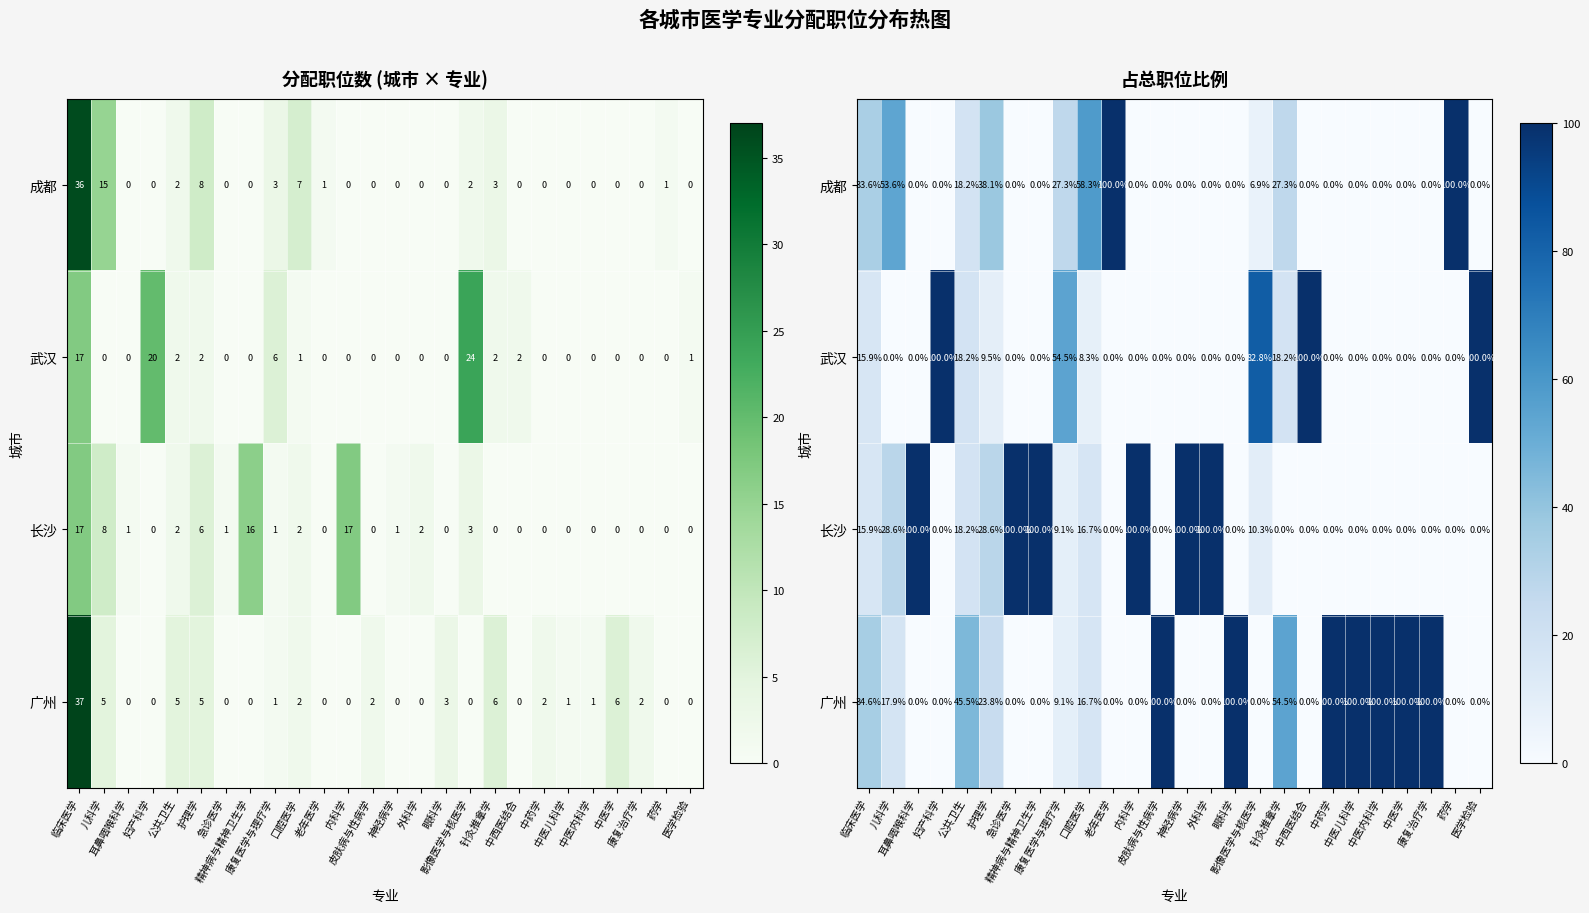

What is the sum of all 成都 values?

463.3